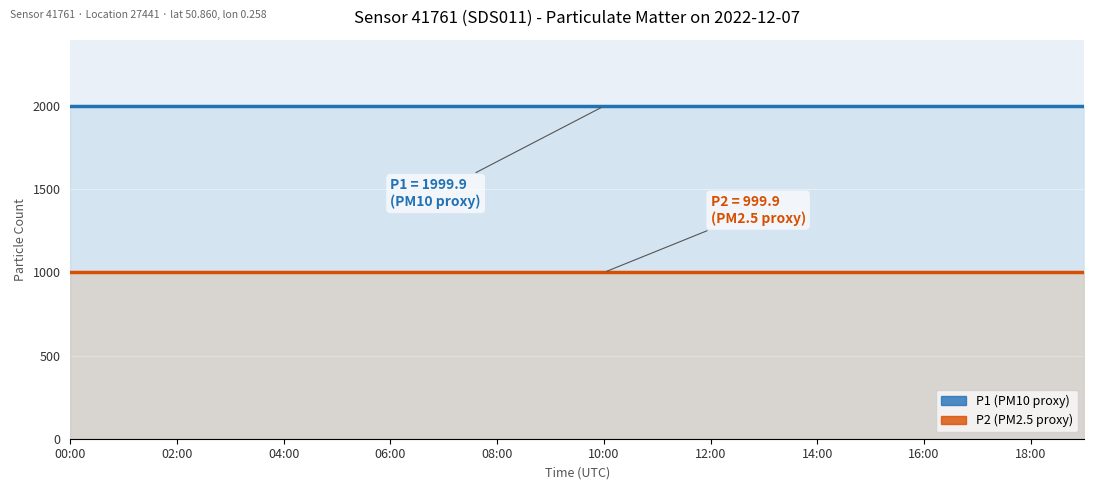

Between 10:00 and 14:00, which series saw the biggest shift?

P1 (line)